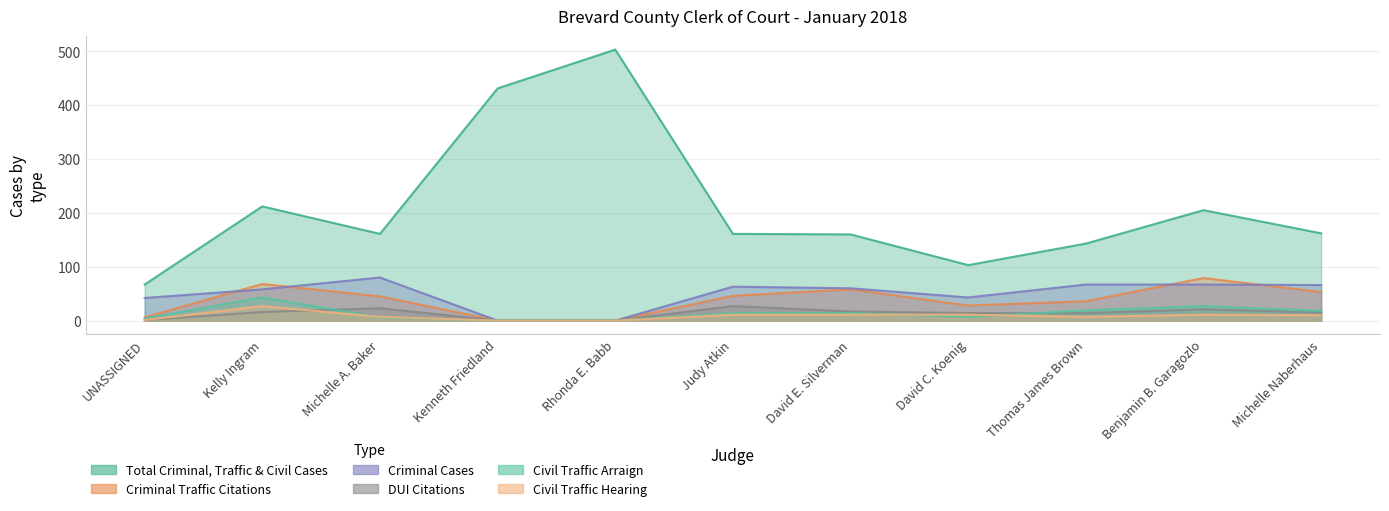

Does the chart have visible grid lines?

Yes